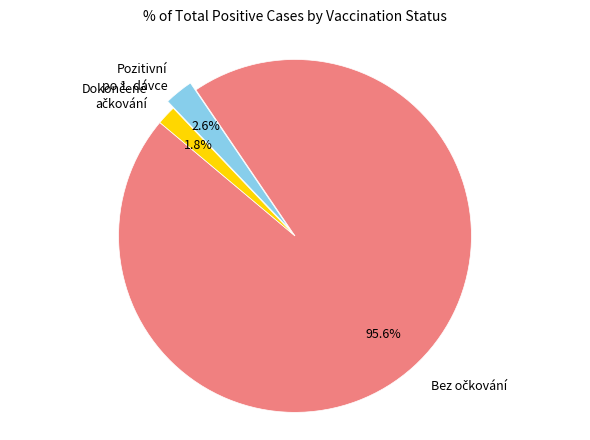

Is there any slice that represents more than half of the pie?

Yes